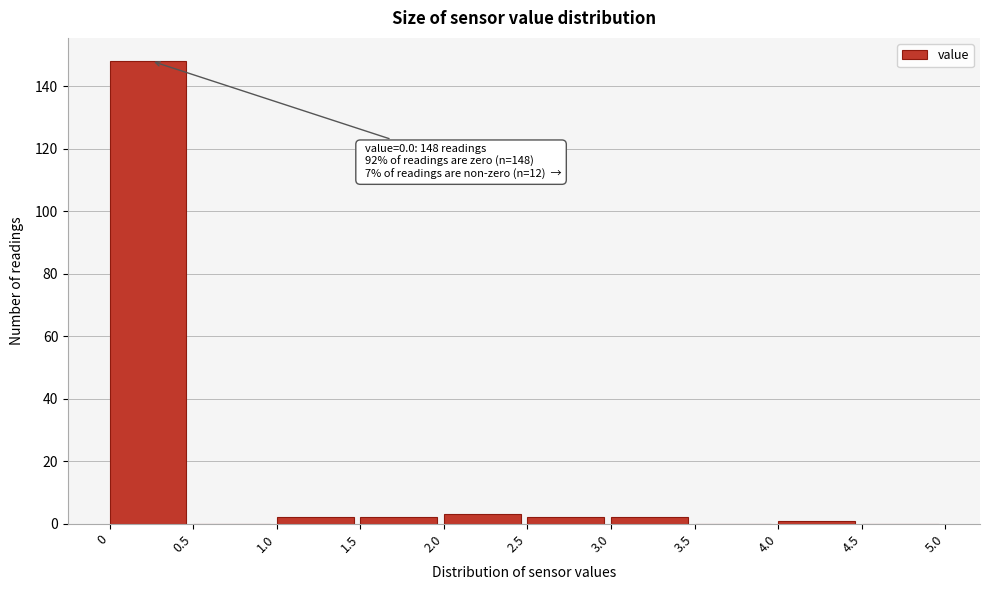

Over which range of the x-axis is the bar tallest?

0 to 0.5